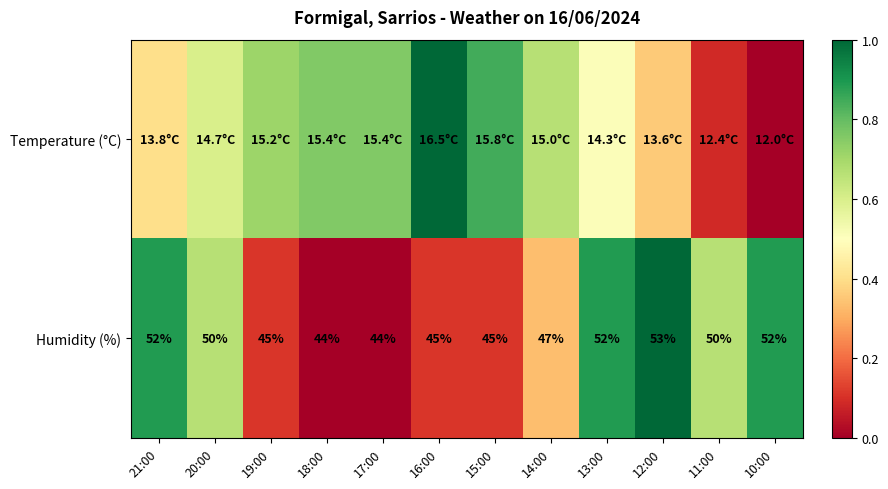

How many data points in Humidity (%) are less than 50?

6